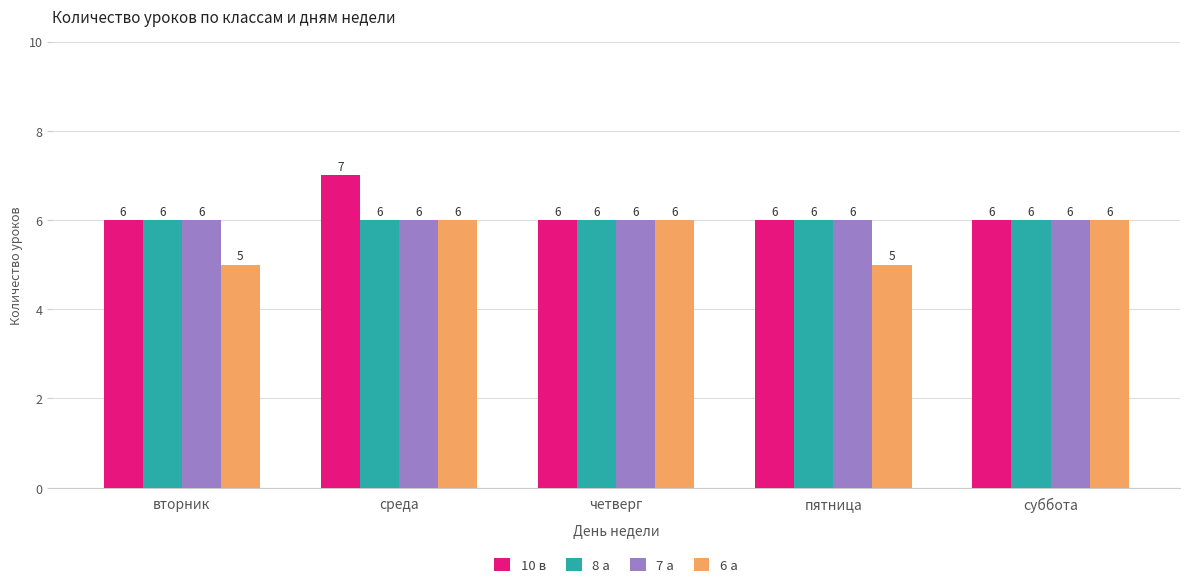

What is the spread (max minus min) of values at вторник?

1